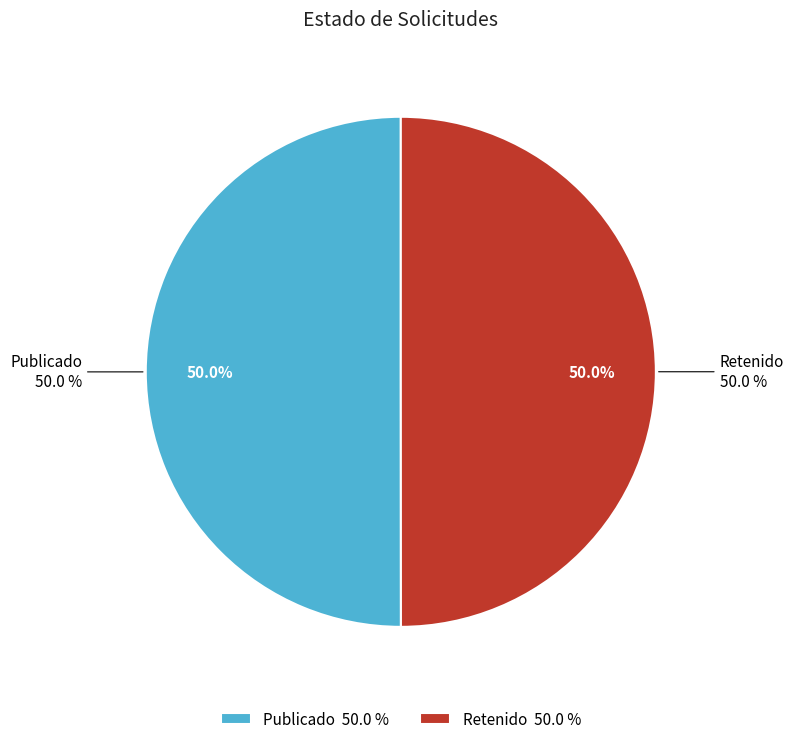

What percentage is the RET slice, to the nearest percent?

50%